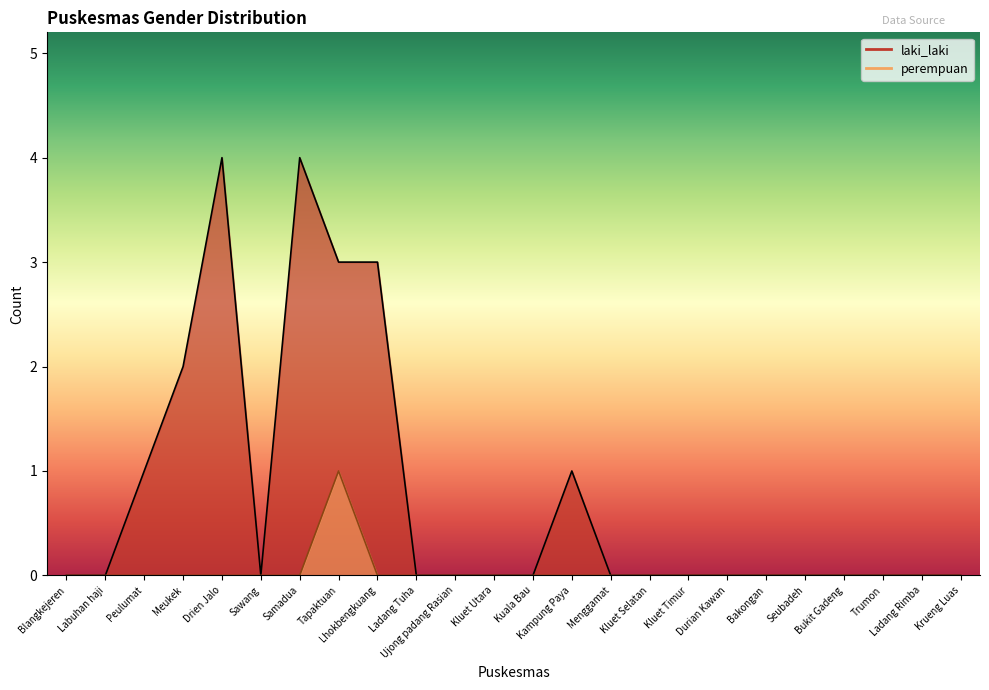

True or false: perempuan and laki_laki cross at least once.

False